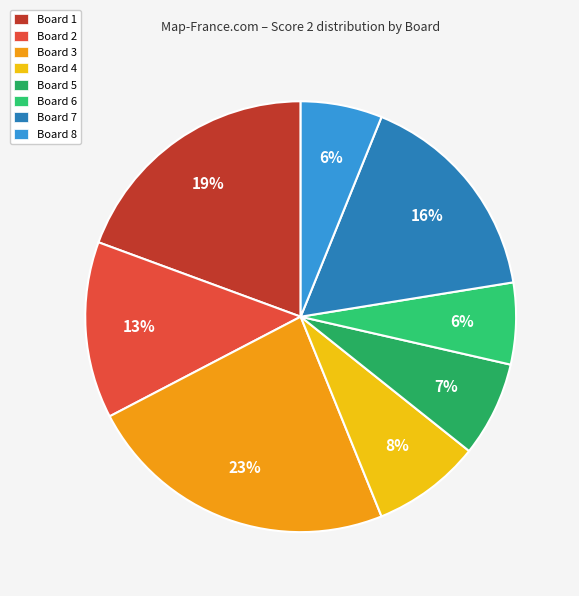

What percentage do Board 1 and Board 5 together represent?

26.5%